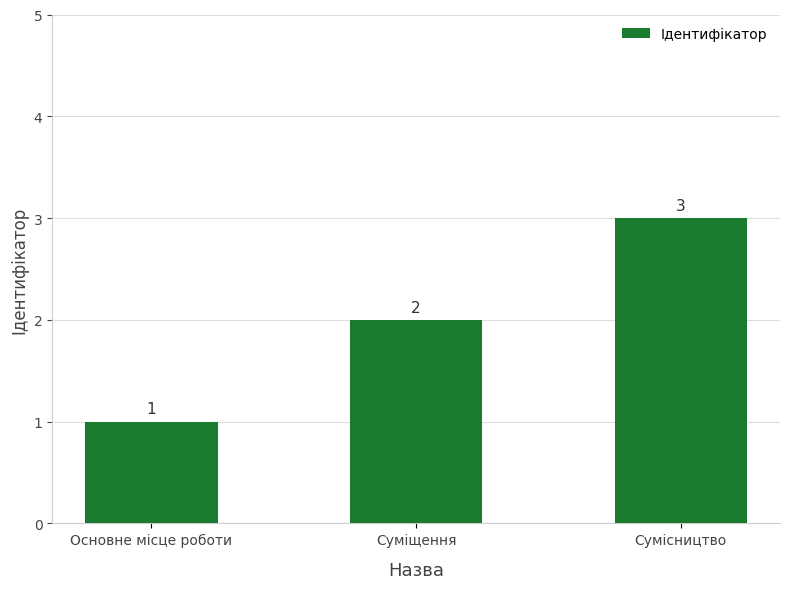

True or false: the data shows 1 at Основне місце роботи.

True